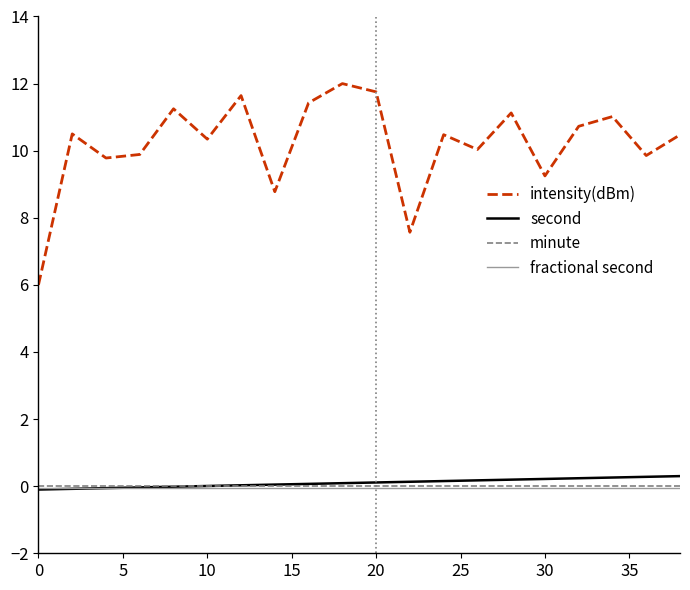

Which series has the widest spread of values?

intensity(dBm)